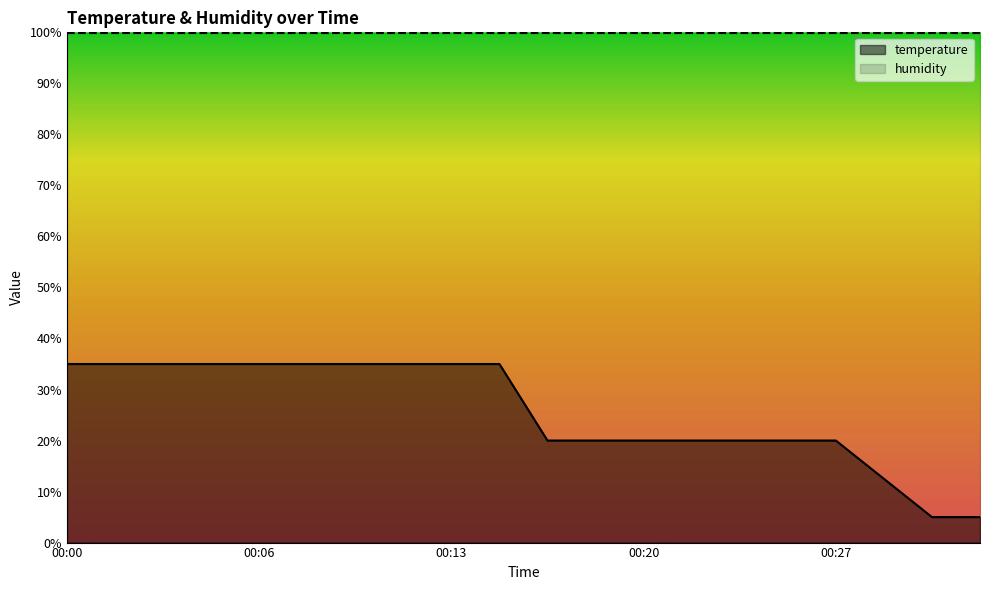

At which label is the value closest to 20?

00:17